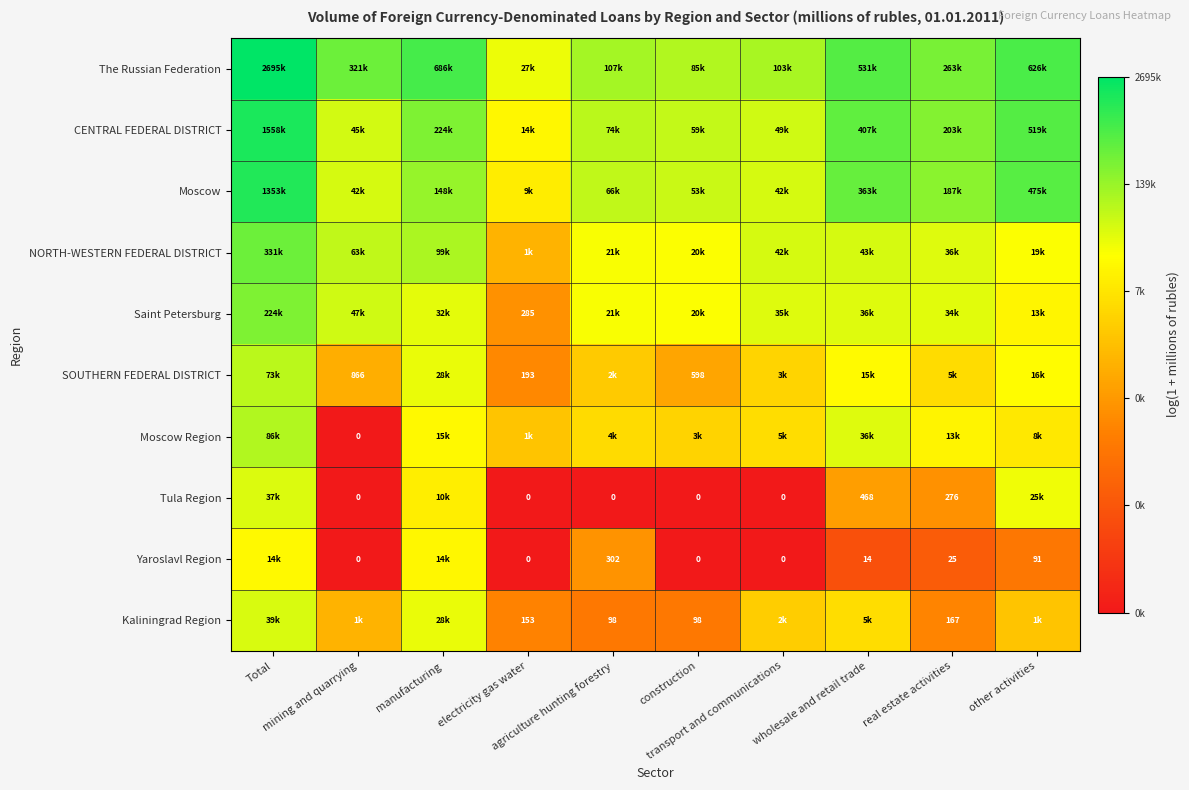

How many series are shown in this chart?

10